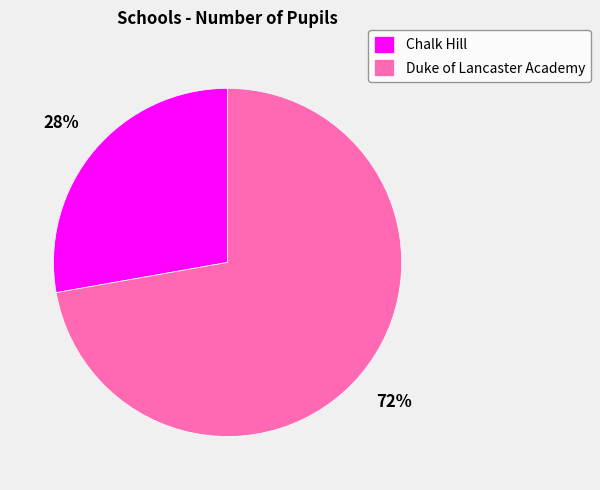

What percentage is the Chalk Hill slice, to the nearest percent?

28%